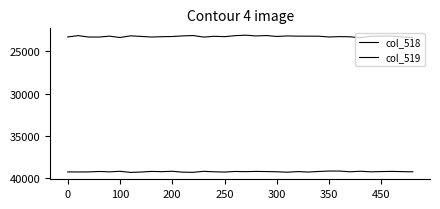

What is the difference between the maximum and minimum values in the col_518 series?

310